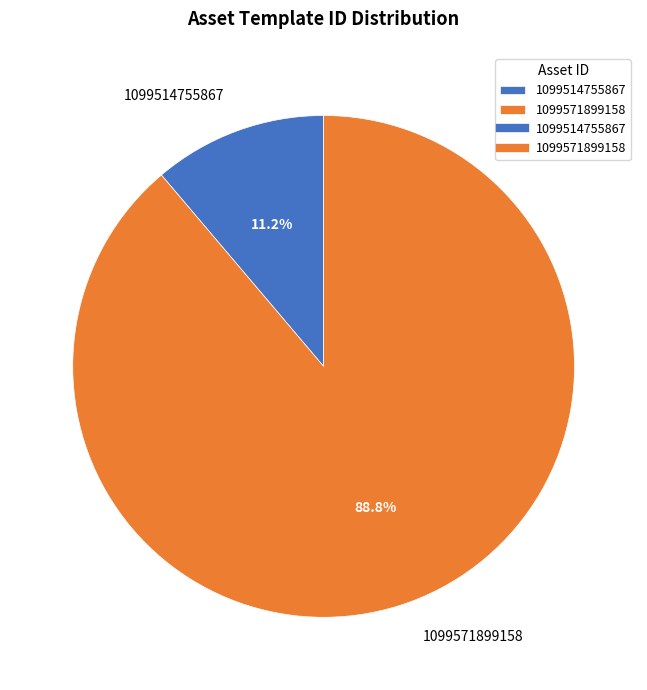

Count the number of slices in the pie.

2